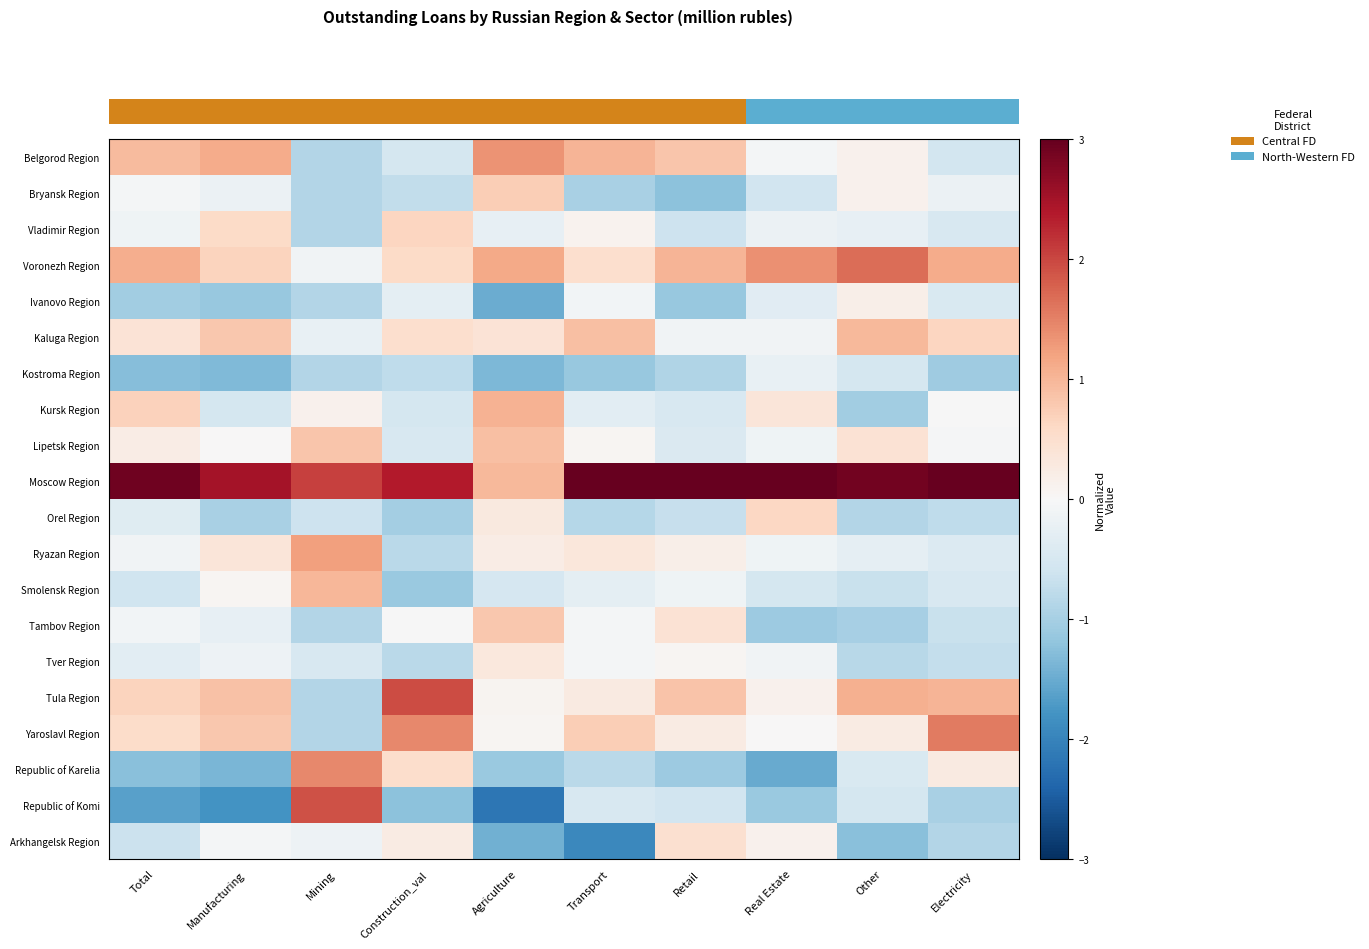

How many negative values does the Voronezh Region series have?

1